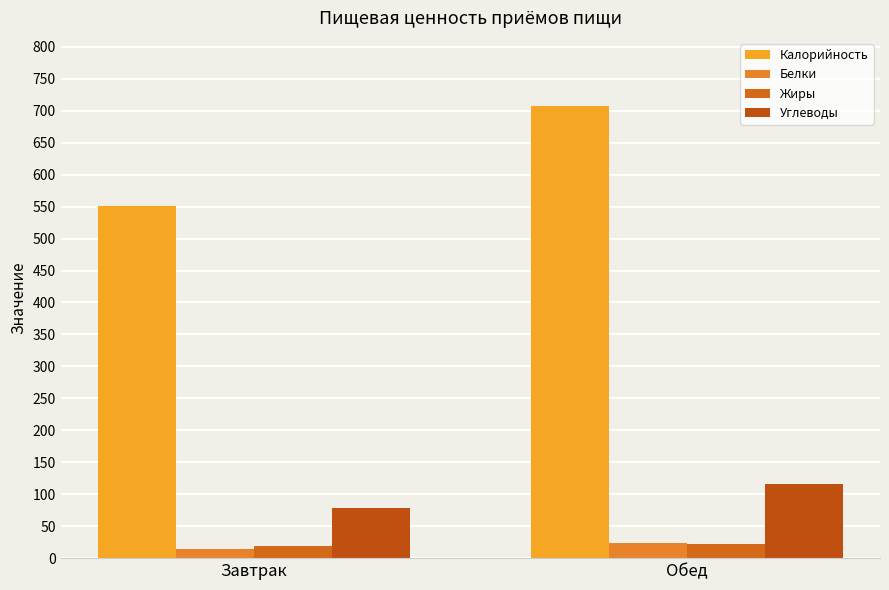

Does the chart contain any negative values?

No